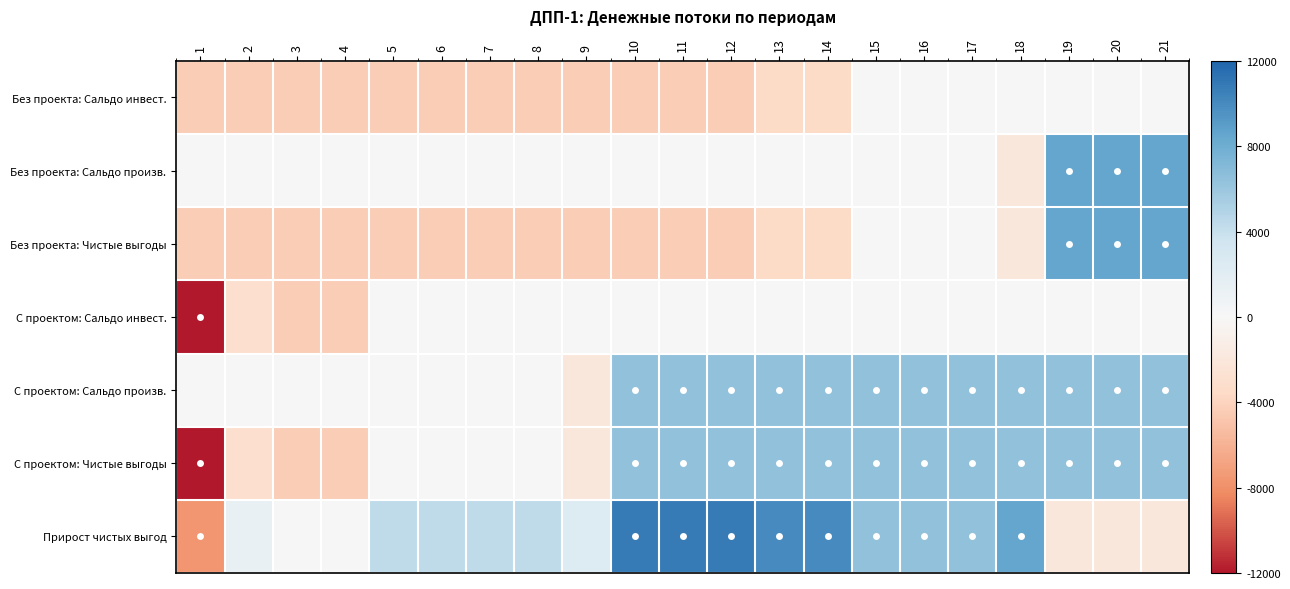

Between 19 and 11, which is larger?

19